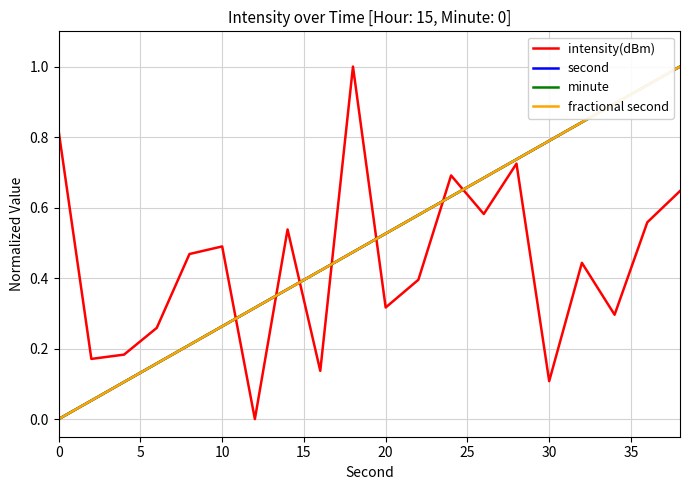

Does the chart display data point markers on the line(s)?

No